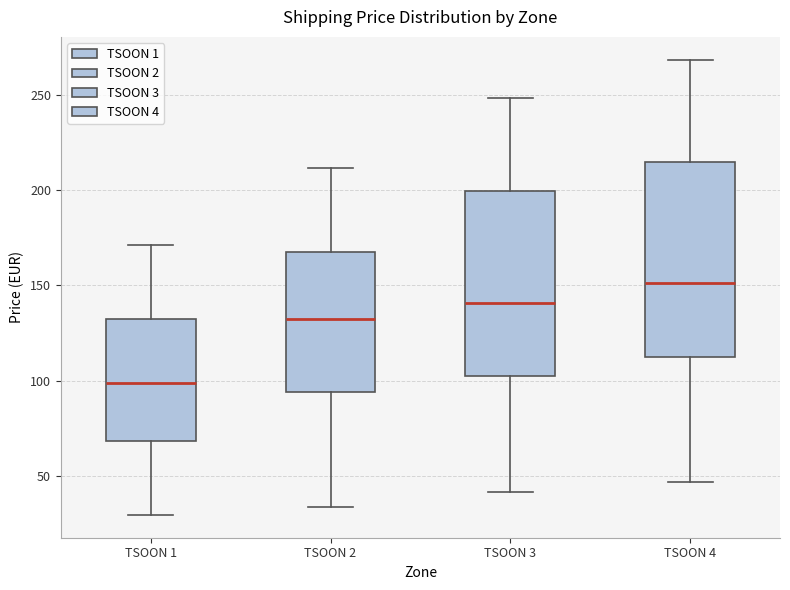

Where is the upper edge of the box for TSOON 1 on the y-axis? The values are not printed on the chart, so give them approximately, as read against the axis.

130